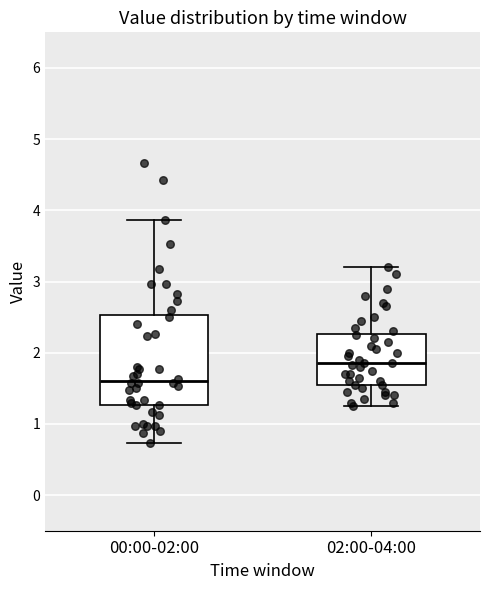

Which box is the tallest, from its lower edge to its upper edge?

00:00-02:00